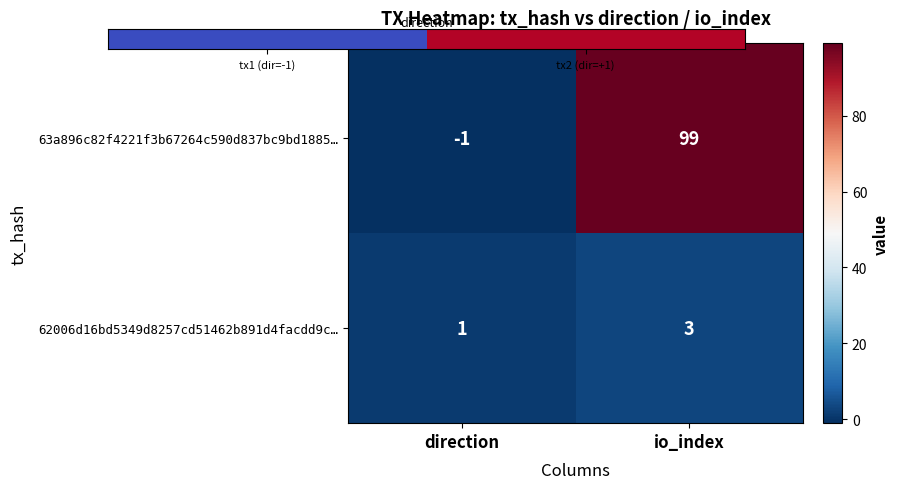

The value of 62006d16bd5349d8257cd51462b891d4facdd9c… at direction is 1. True or false?

True